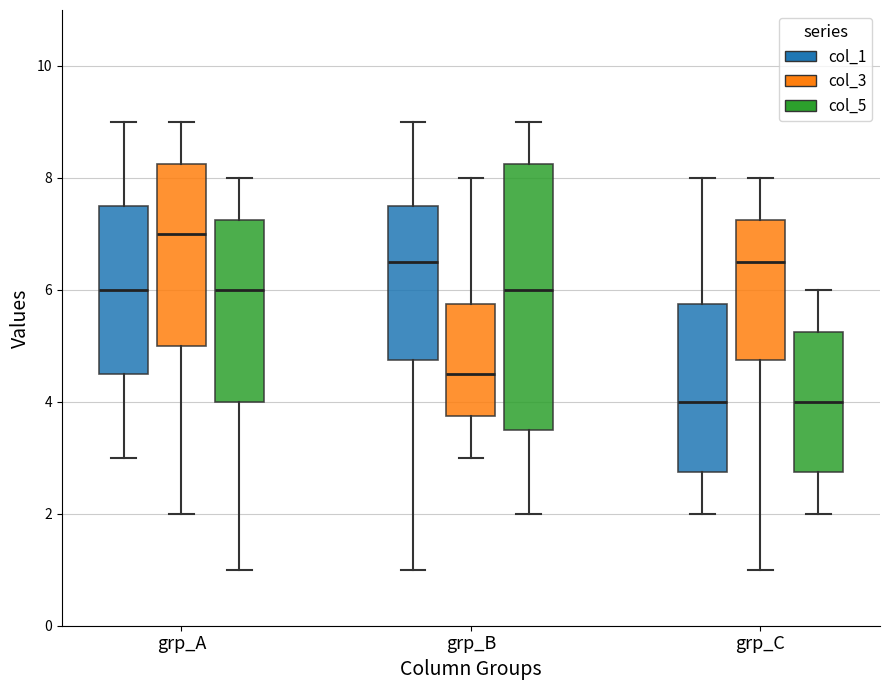

Where does the lower whisker of the box for grp_C (col_1) end on the y-axis? The values are not printed on the chart, so give them approximately, as read against the axis.

2.0